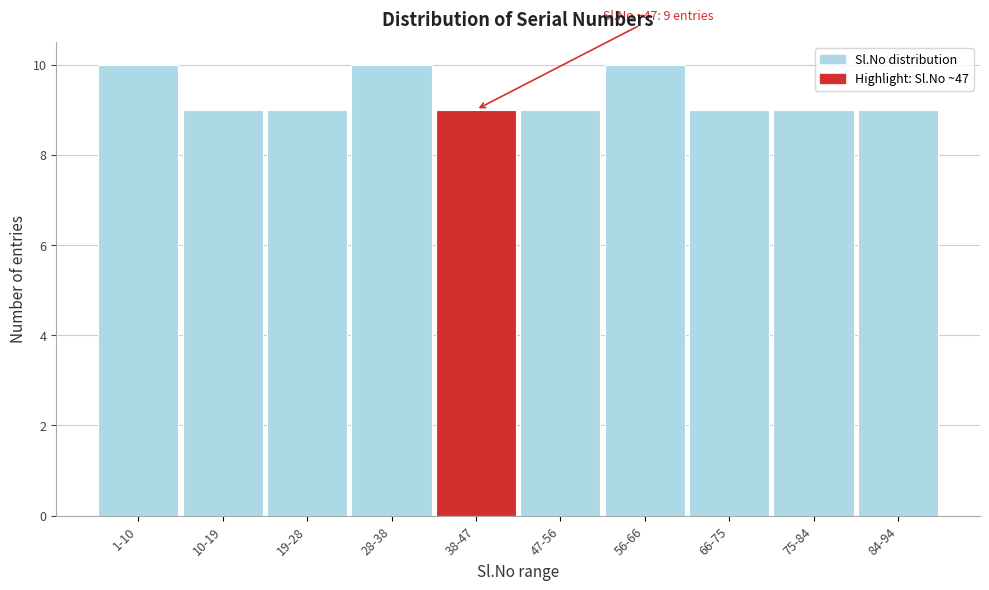

Reading left to right, transcribe all the data shown in this chart.

1-10=10	10-19=9	19-28=9	28-38=10	38-47=9	47-56=9	56-66=10	66-75=9	75-84=9	84-94=9